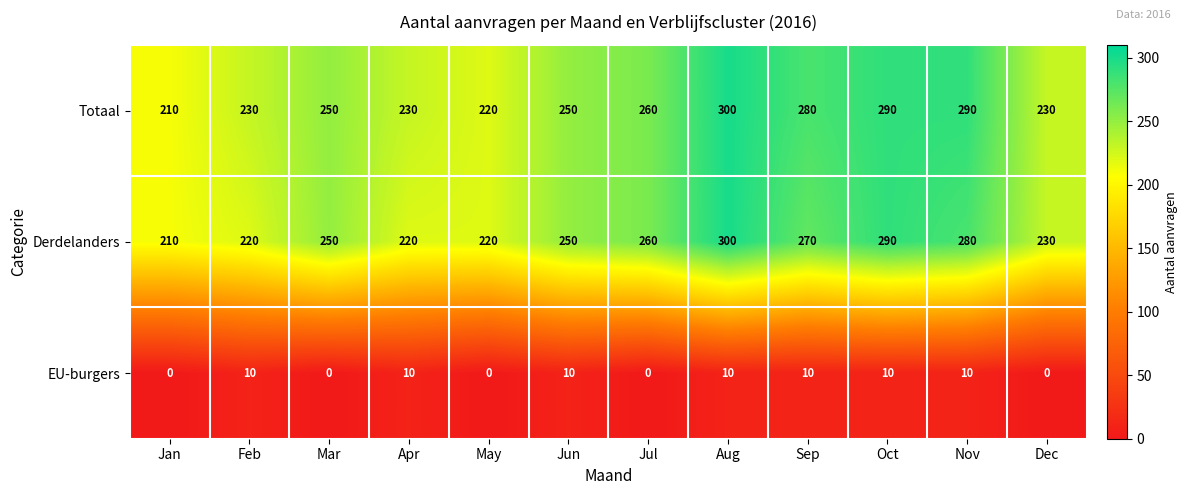

The value of EU-burgers at Dec is 6. True or false?

False